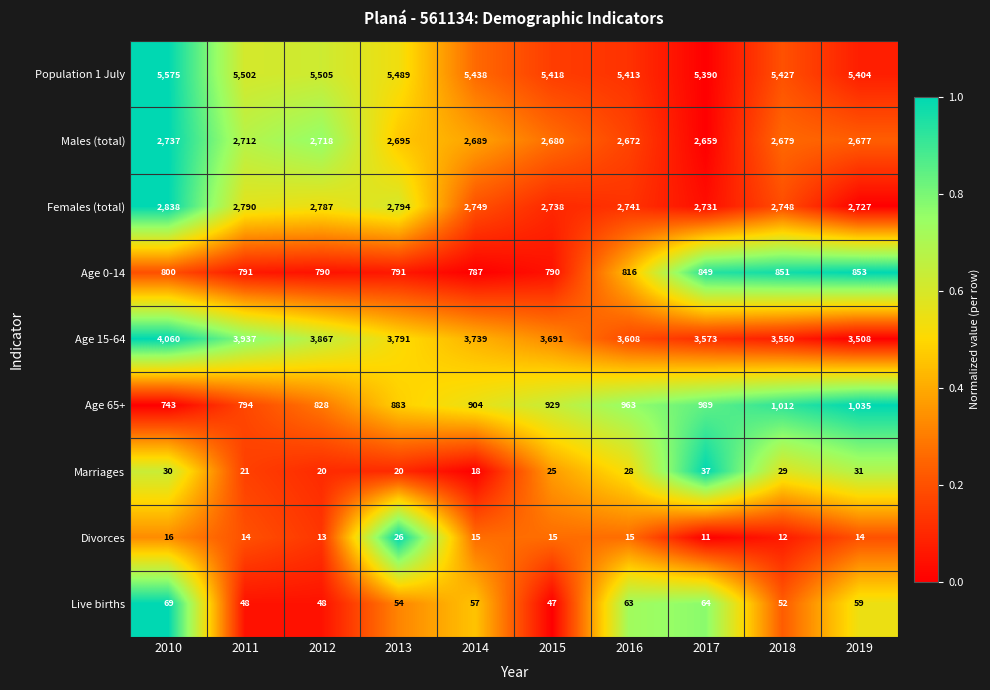

What is the average value of the Age 65+ series?

908